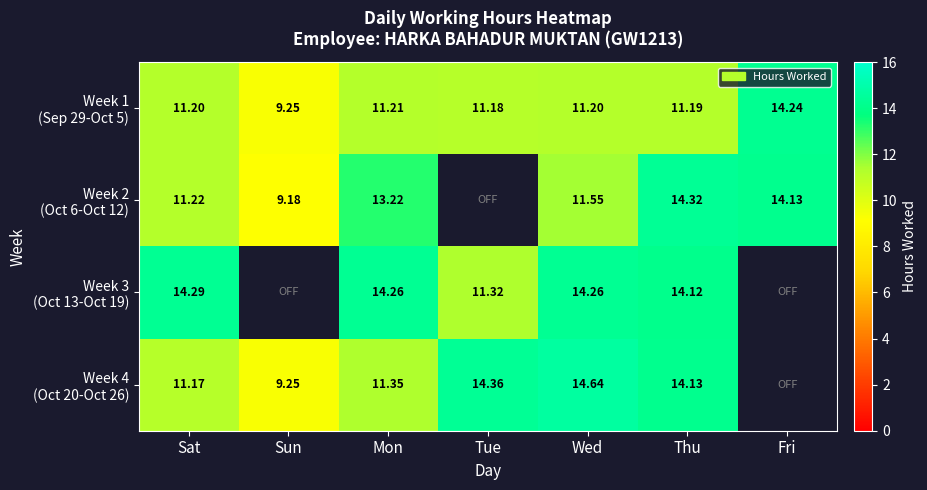

Which has a higher value, Thu or Sat?

Sat